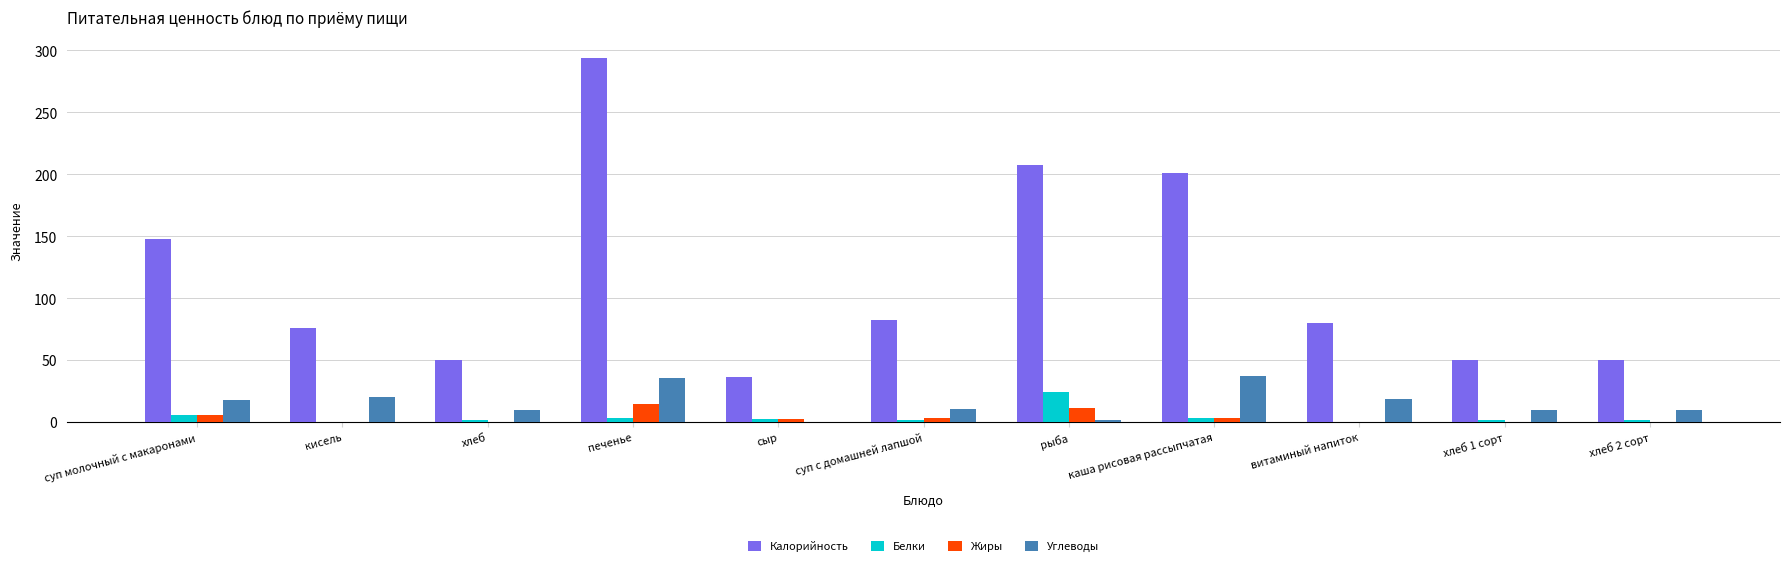

The Жиры series shows 15.0 at печенье. True or false?

True